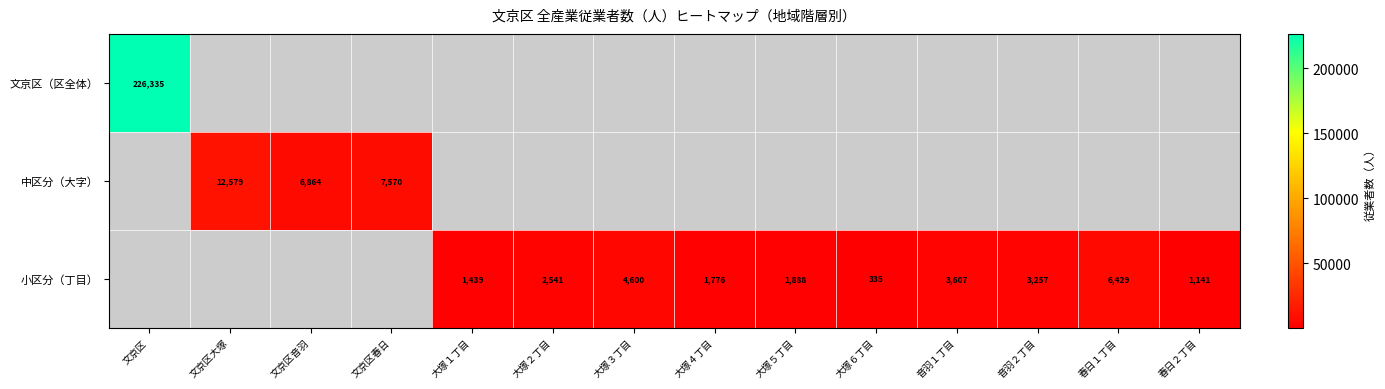

True or false: 小区分（丁目） has a value of 2761 at 大塚５丁目.

False